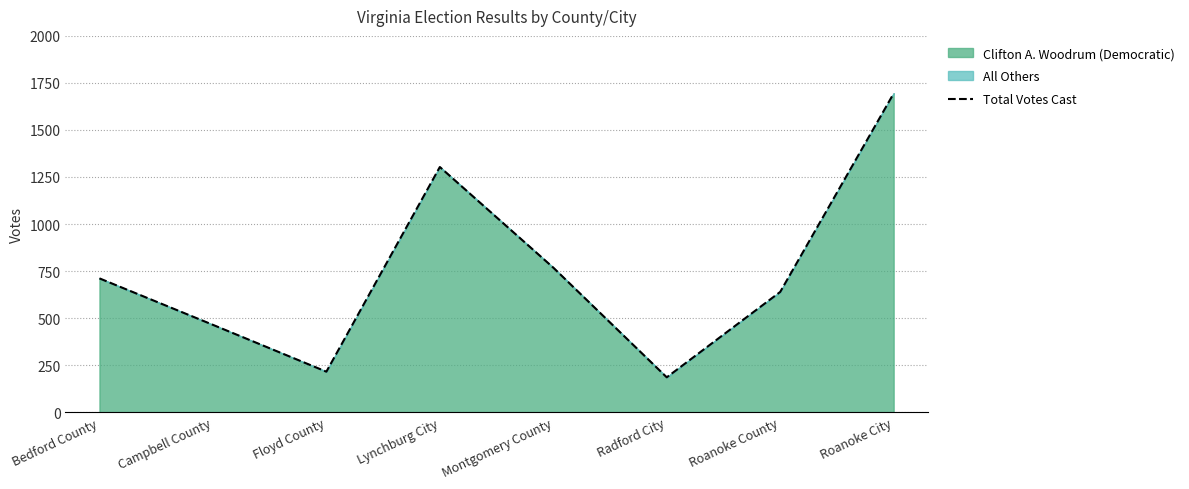

List the labels in order of value, smallest first.

Radford City, Floyd County, Campbell County, Roanoke County, Bedford County, Montgomery County, Lynchburg City, Roanoke City